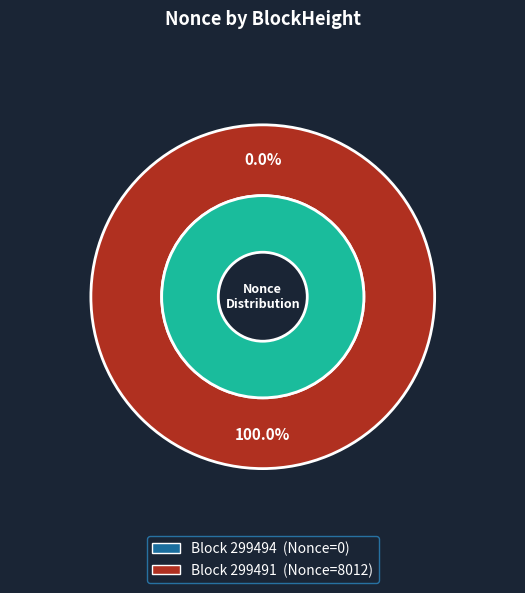

How many segments does this pie chart have?

2